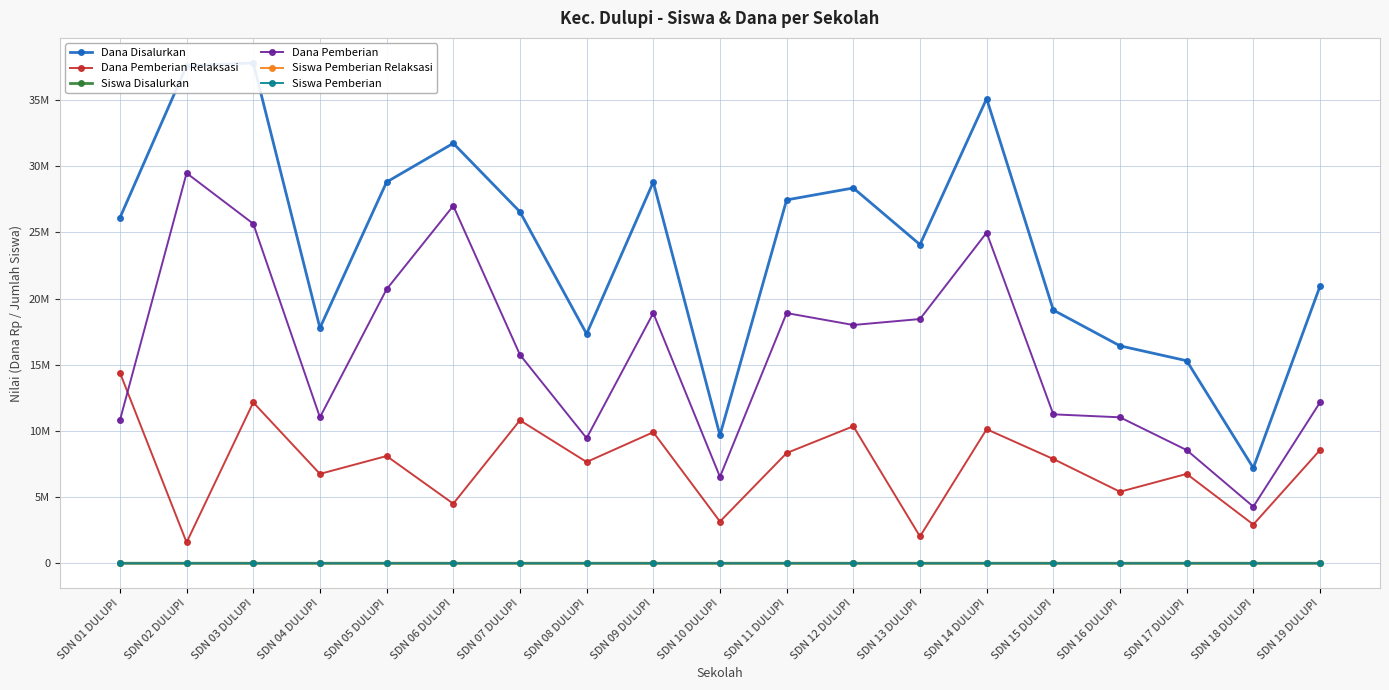

What is the sum of the Dana Pemberian Relaksasi values at SDN 08 DULUPI and SDN 12 DULUPI?

18000000